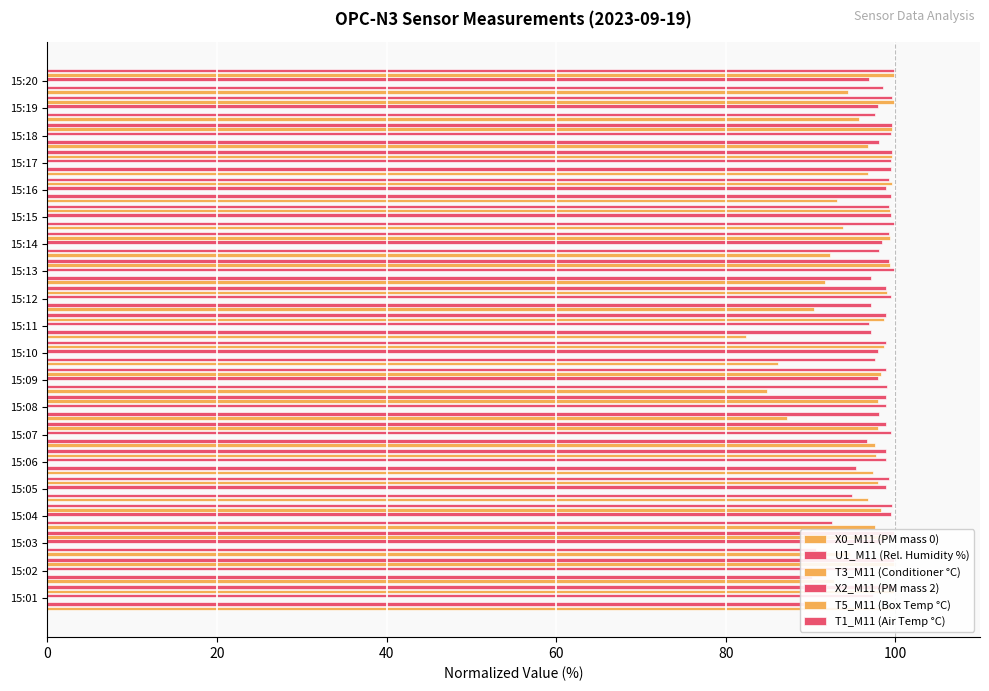

Is it true that X0_M11 (PM mass 0) equals 32.2 at 15:01?

False